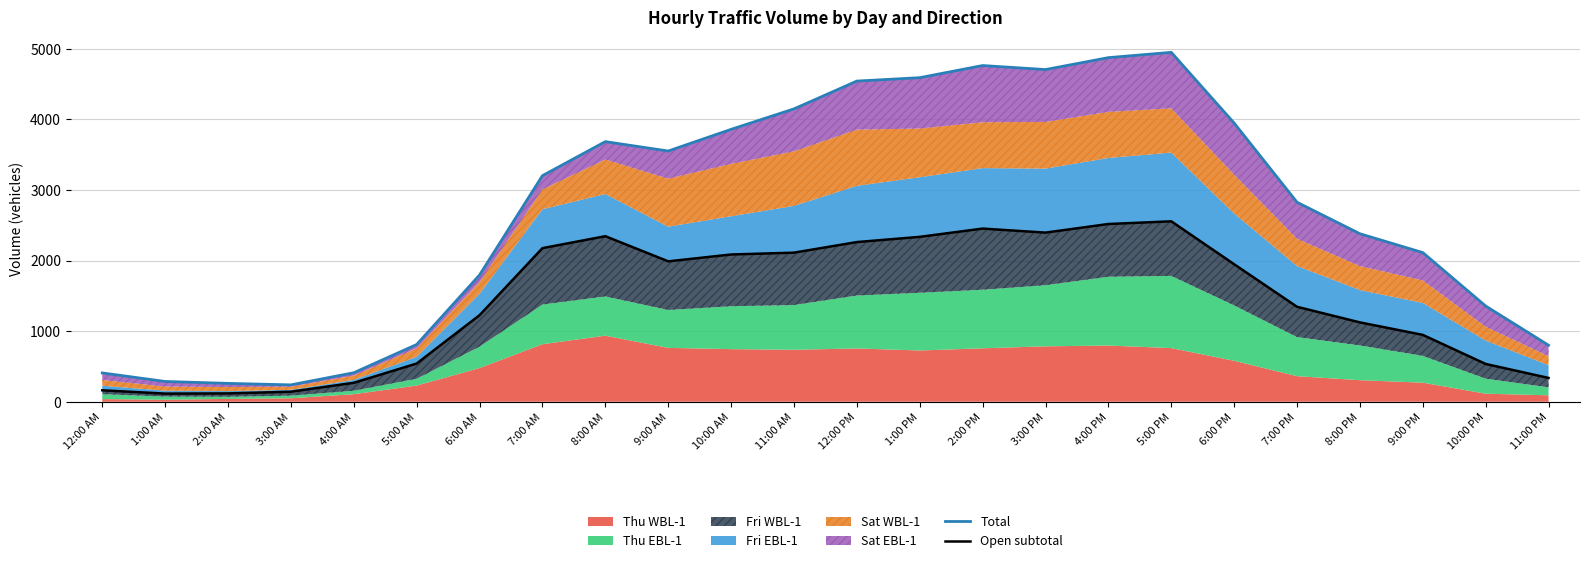

Count the number of categories in the chart.

24